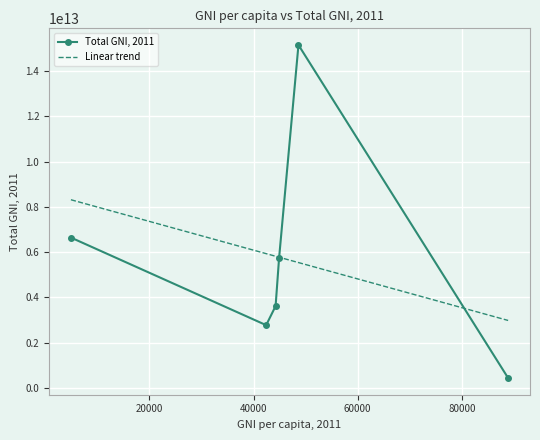

Is this an area chart (filled region under the line)?

No